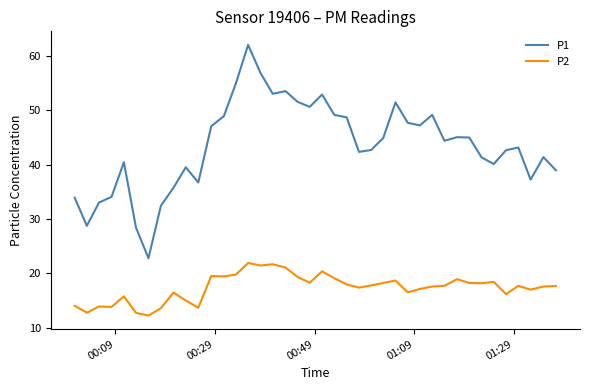

How many lines are shown in the chart?

2